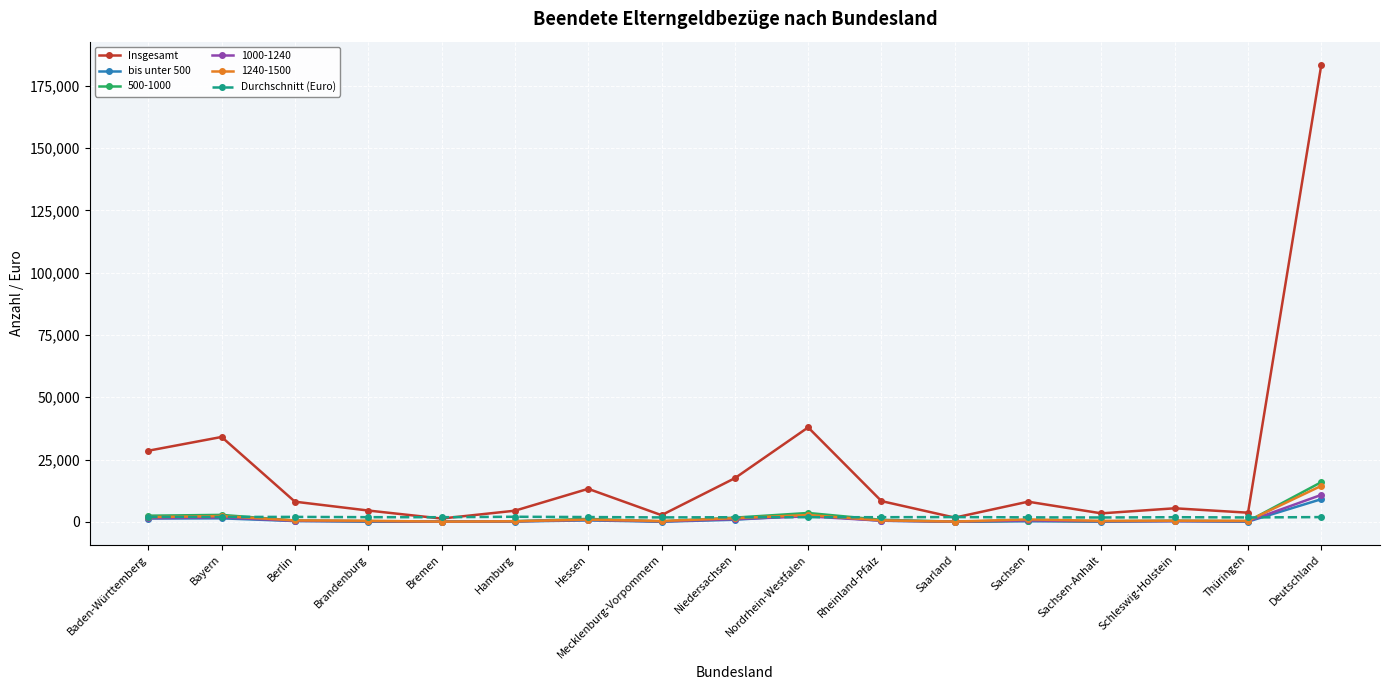

True or false: 1000-1240 has more than 2 interior local peaks.

True